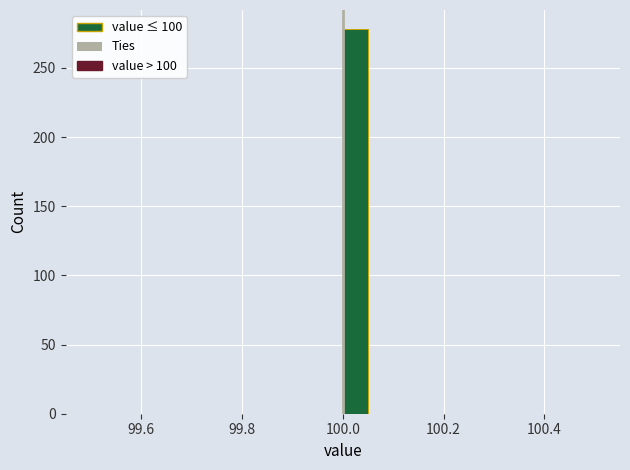

Read against the x-axis, roughly where is the centre of the tallest bar?

100.02